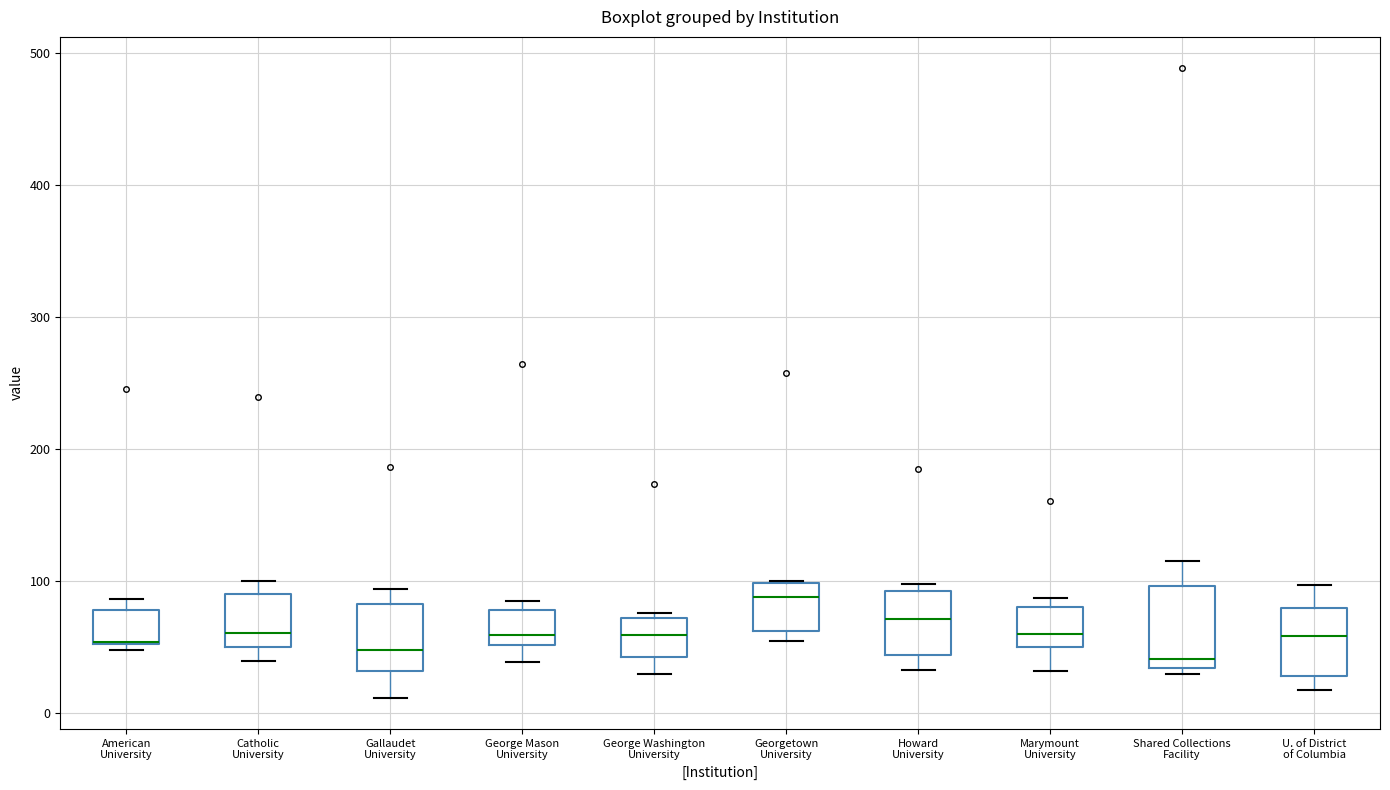

Which box is the tallest, from its lower edge to its upper edge?

Shared Collections Facility